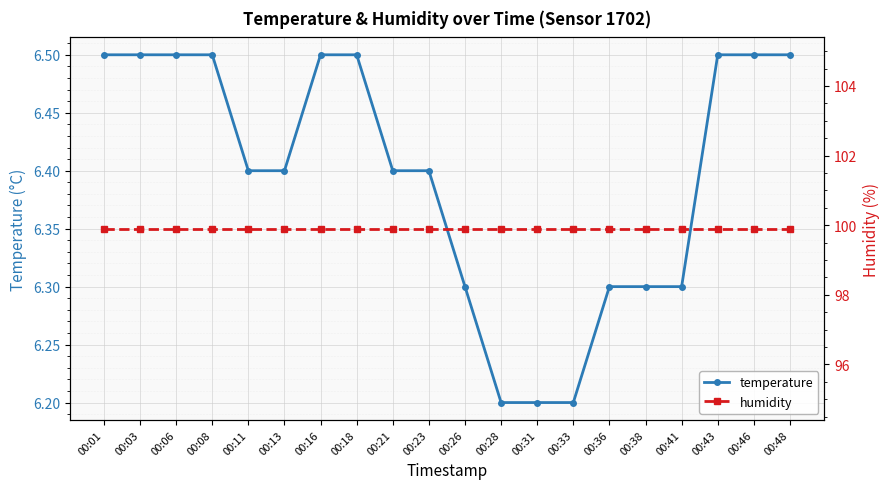

What is the smallest value displayed?

6.2